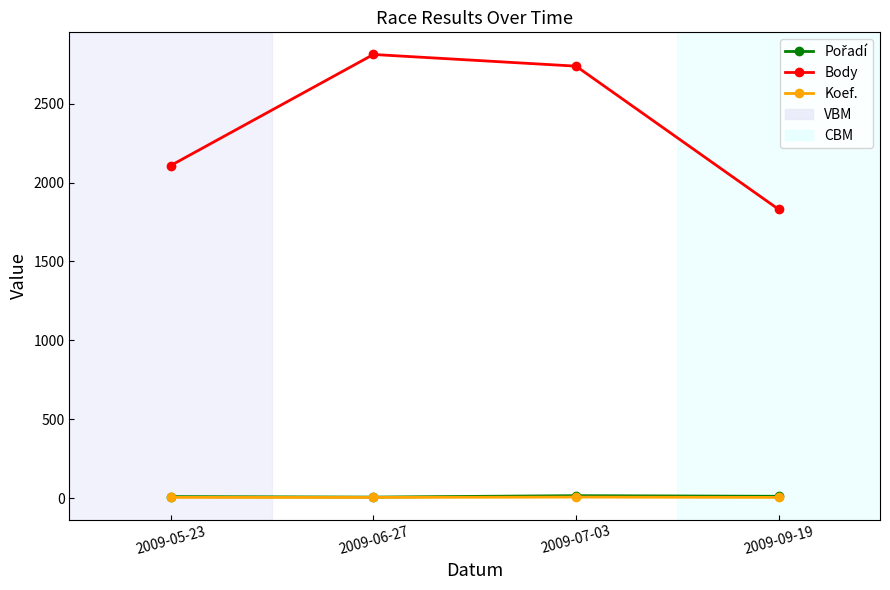

At which category does Body reach its first local peak?

2009-06-27